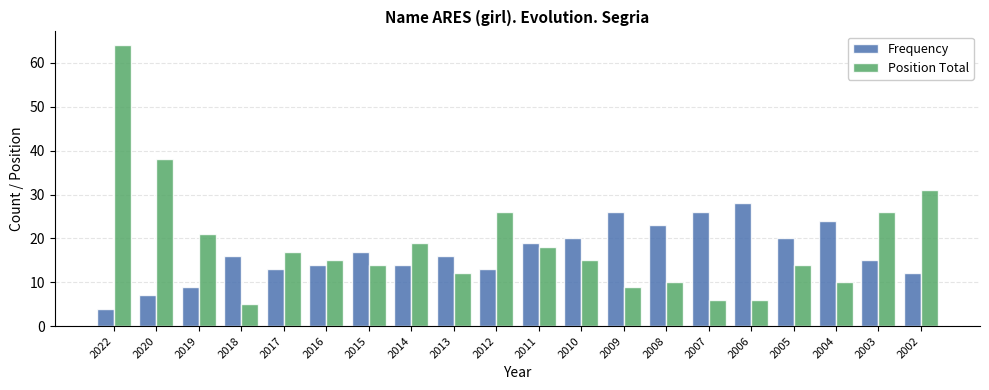

Are the bars grouped side by side (vs. stacked)?

Yes